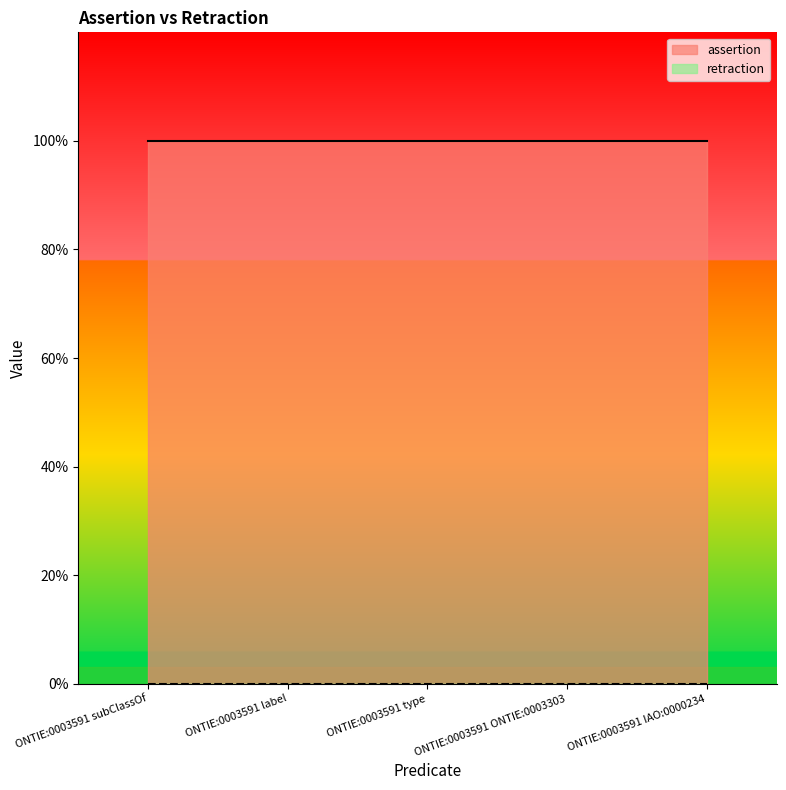

What position from the right is ONTIE:0003591 ONTIE:0003303?

2